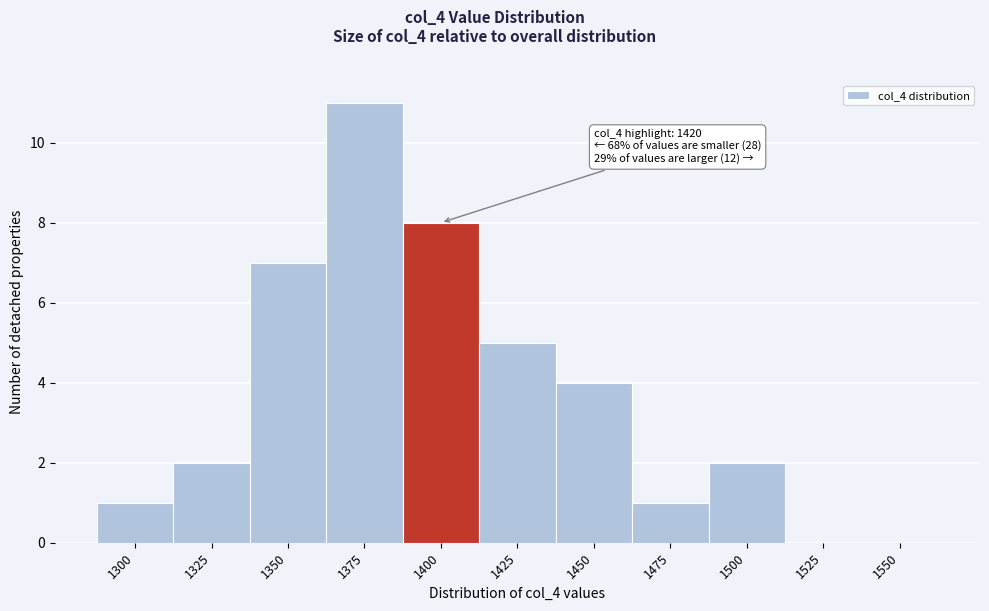

Reading left to right, transcribe all the data shown in this chart.

1300=1	1325=2	1350=7	1375=11	1400=8	1425=5	1450=4	1475=1	1500=2	1525=0	1550=0